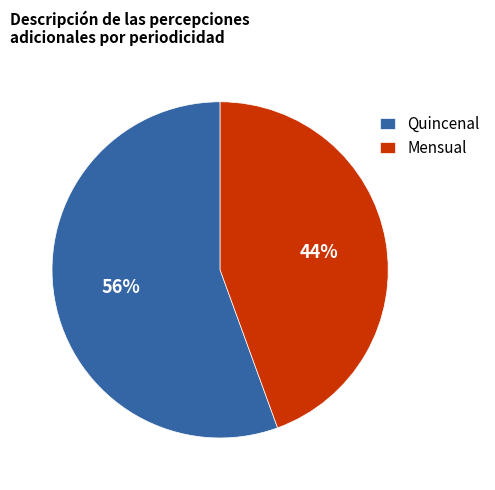

Between Quincenal and Mensual, which is larger?

Quincenal